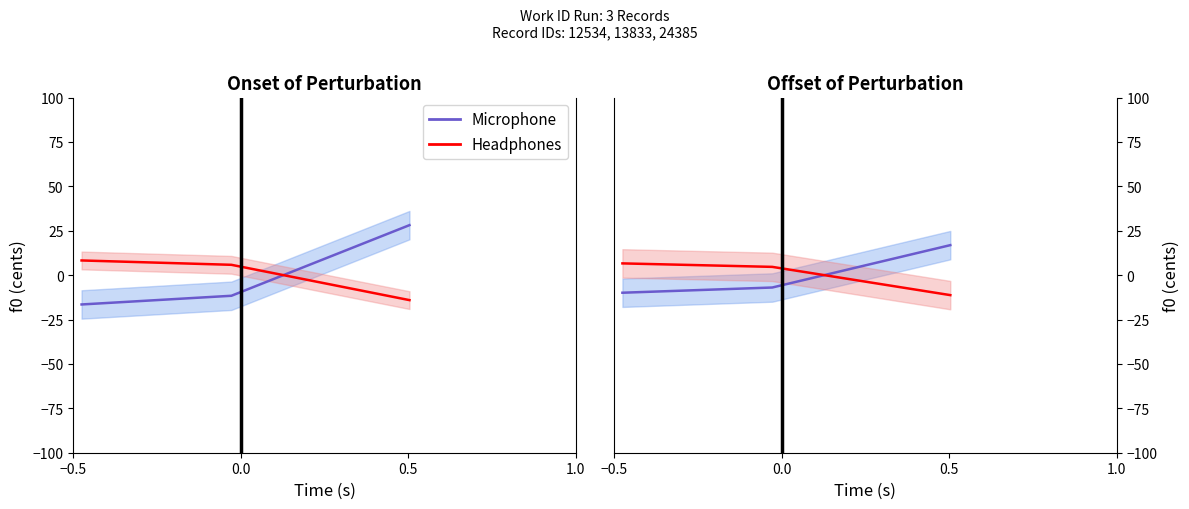

What are all the series names shown in the legend?

Microphone, Headphones